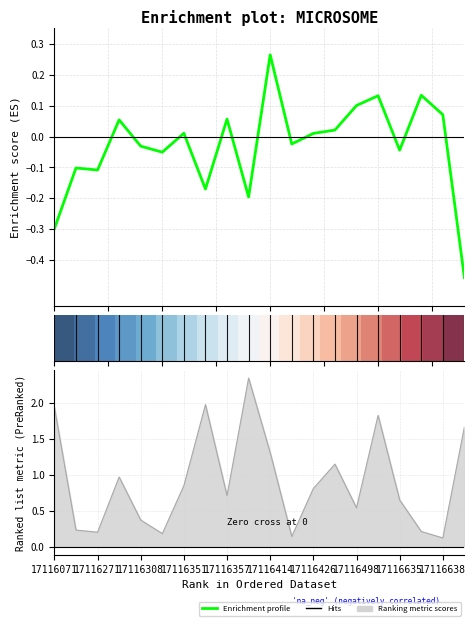

What is the total value across all series at 17116357?

0.8